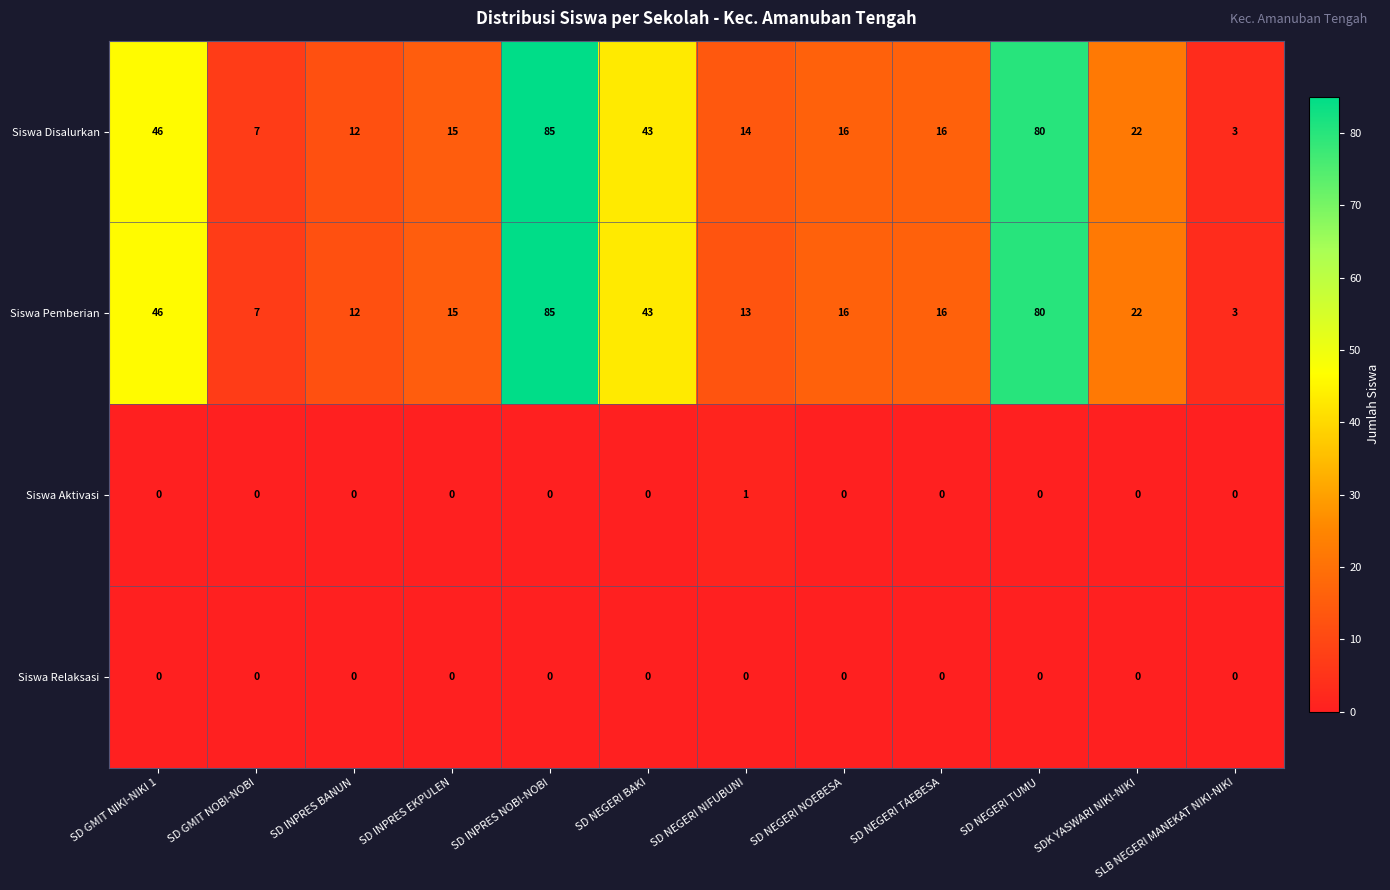

At which label does Siswa Disalurkan first exceed 16?

SD GMIT NIKI-NIKI 1